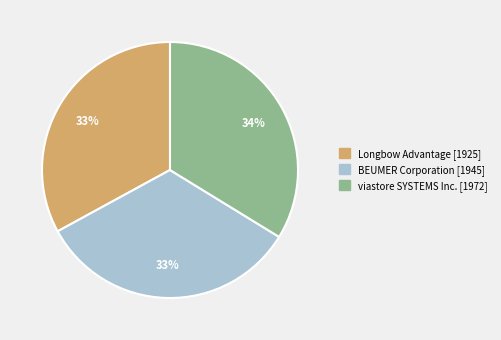

The Longbow Advantage slice represents 39% of the pie. True or false?

False